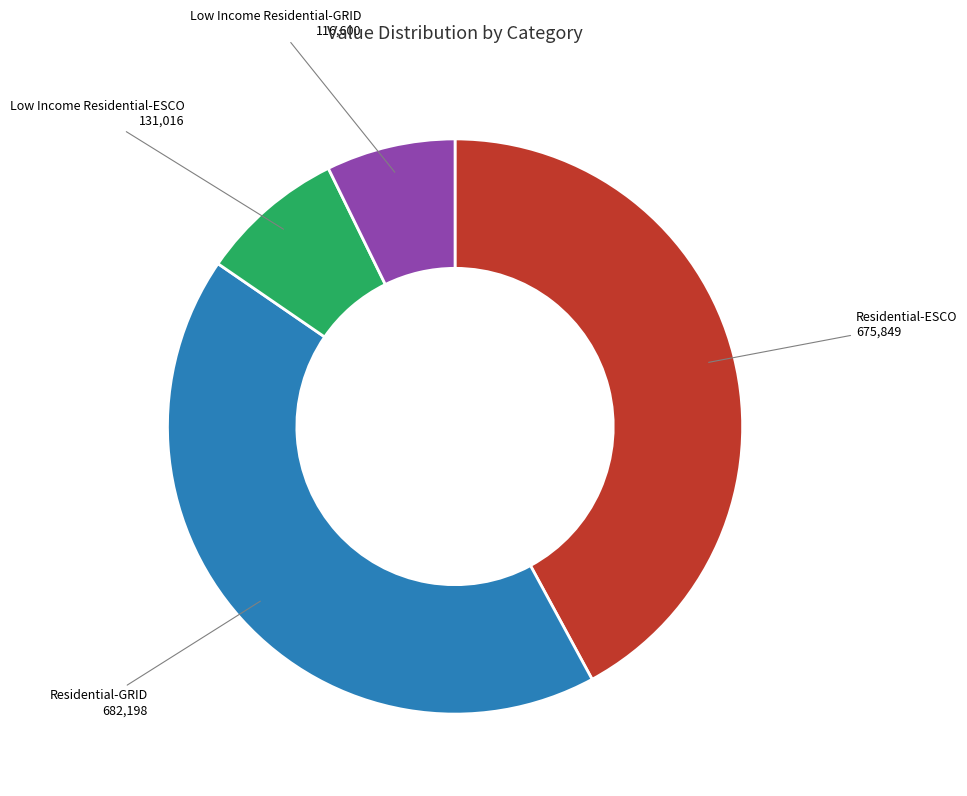

Does any single category account for the majority?

No